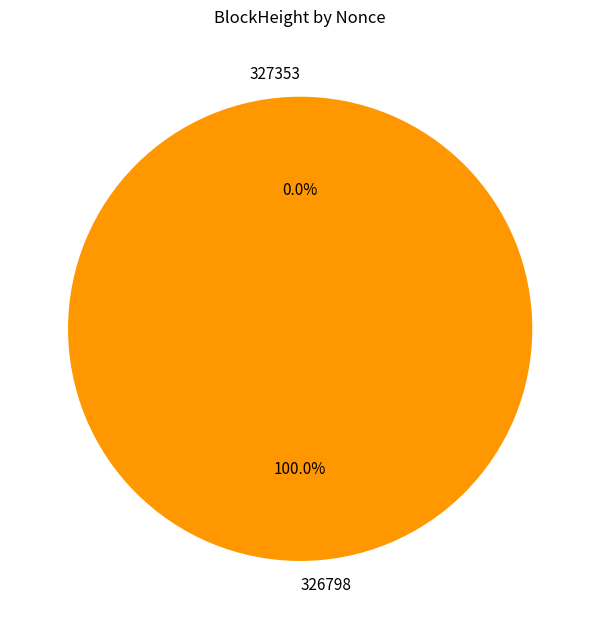

Is it true that 326798 is 100% of the pie?

True